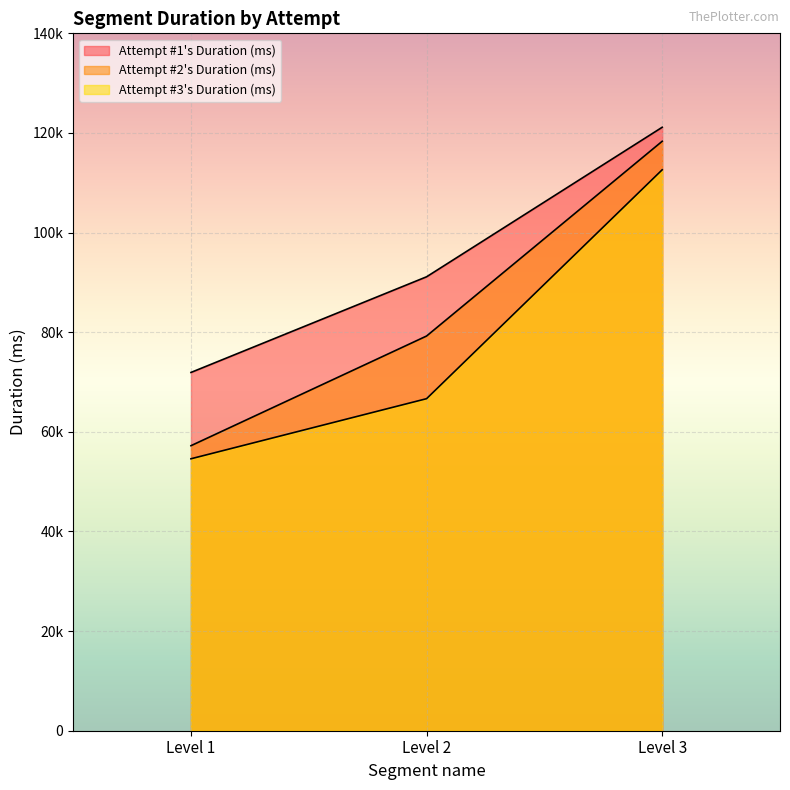

Rank the series at Level 2 from lowest to highest value.

Attempt #3's Duration (ms), Attempt #2's Duration (ms), Attempt #1's Duration (ms)